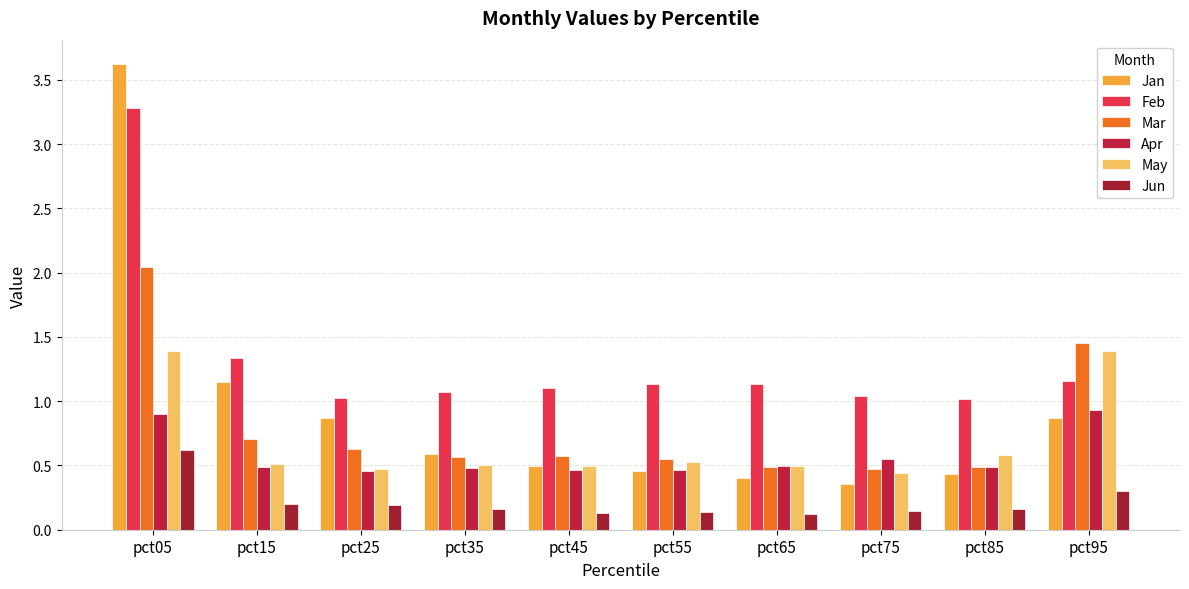

What is the total value across all series at pct15?

4.4